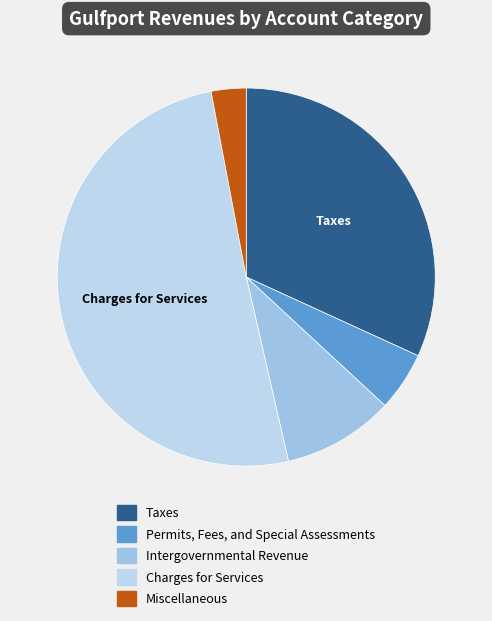

Is it true that Miscellaneous is 3% of the pie?

True